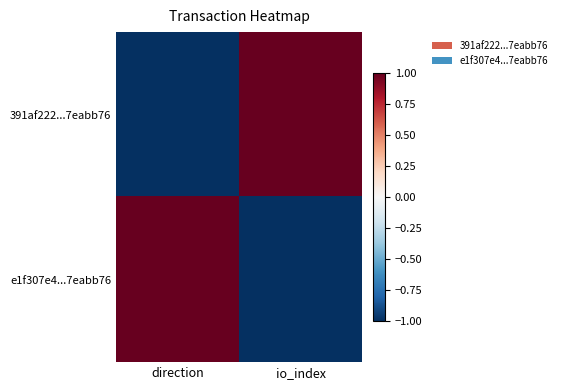

Rank the series by their maximum value, from highest to lowest.

391af222...7eabb76, e1f307e4...7eabb76